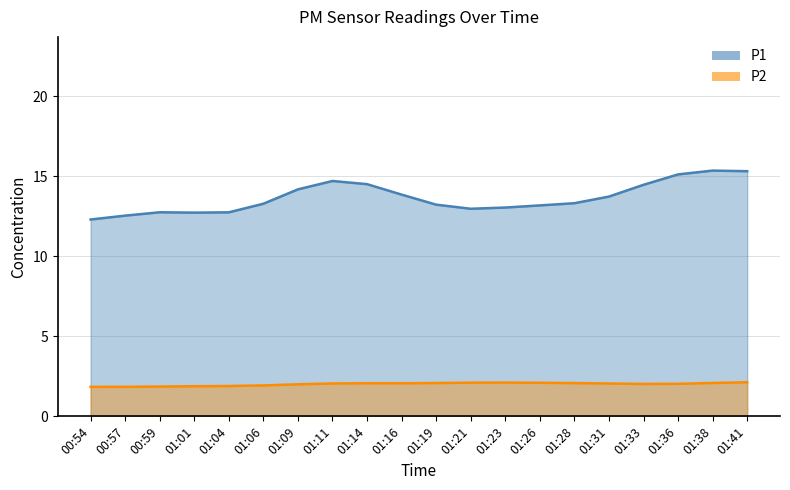

Rank the series by their maximum value, from lowest to highest.

P2, P1